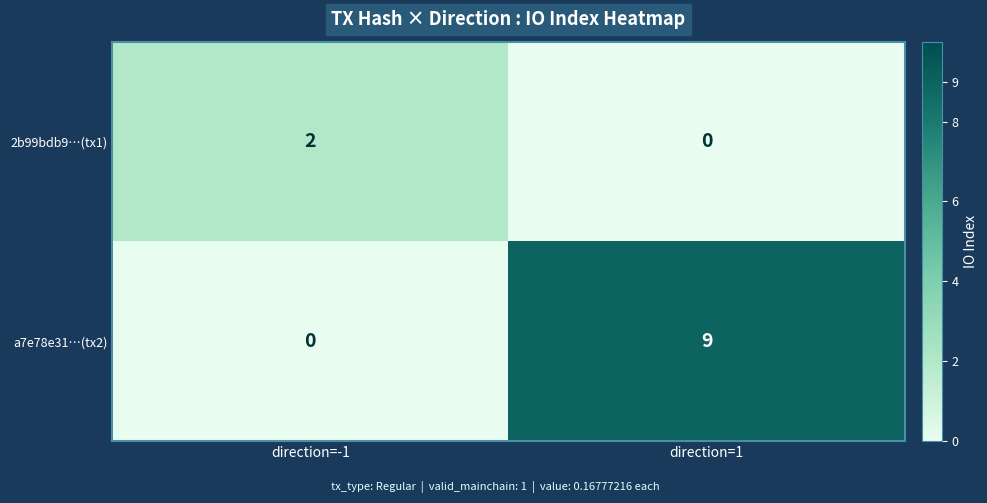

What is the difference between the highest and lowest values at direction=-1?

2